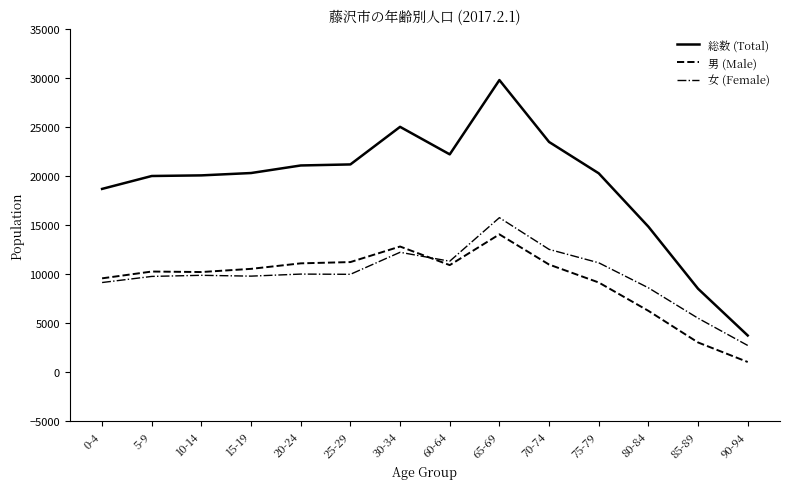

Does the chart have visible grid lines?

No